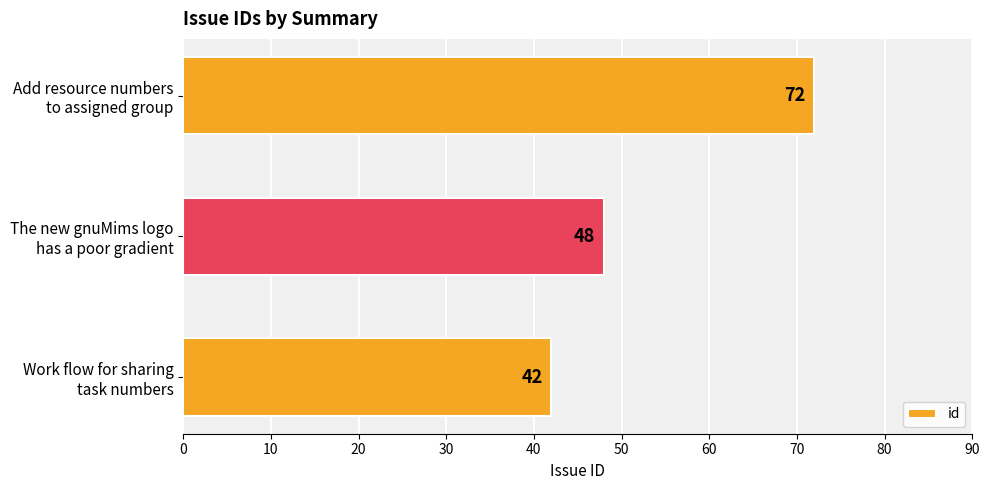

What is the average value?

54